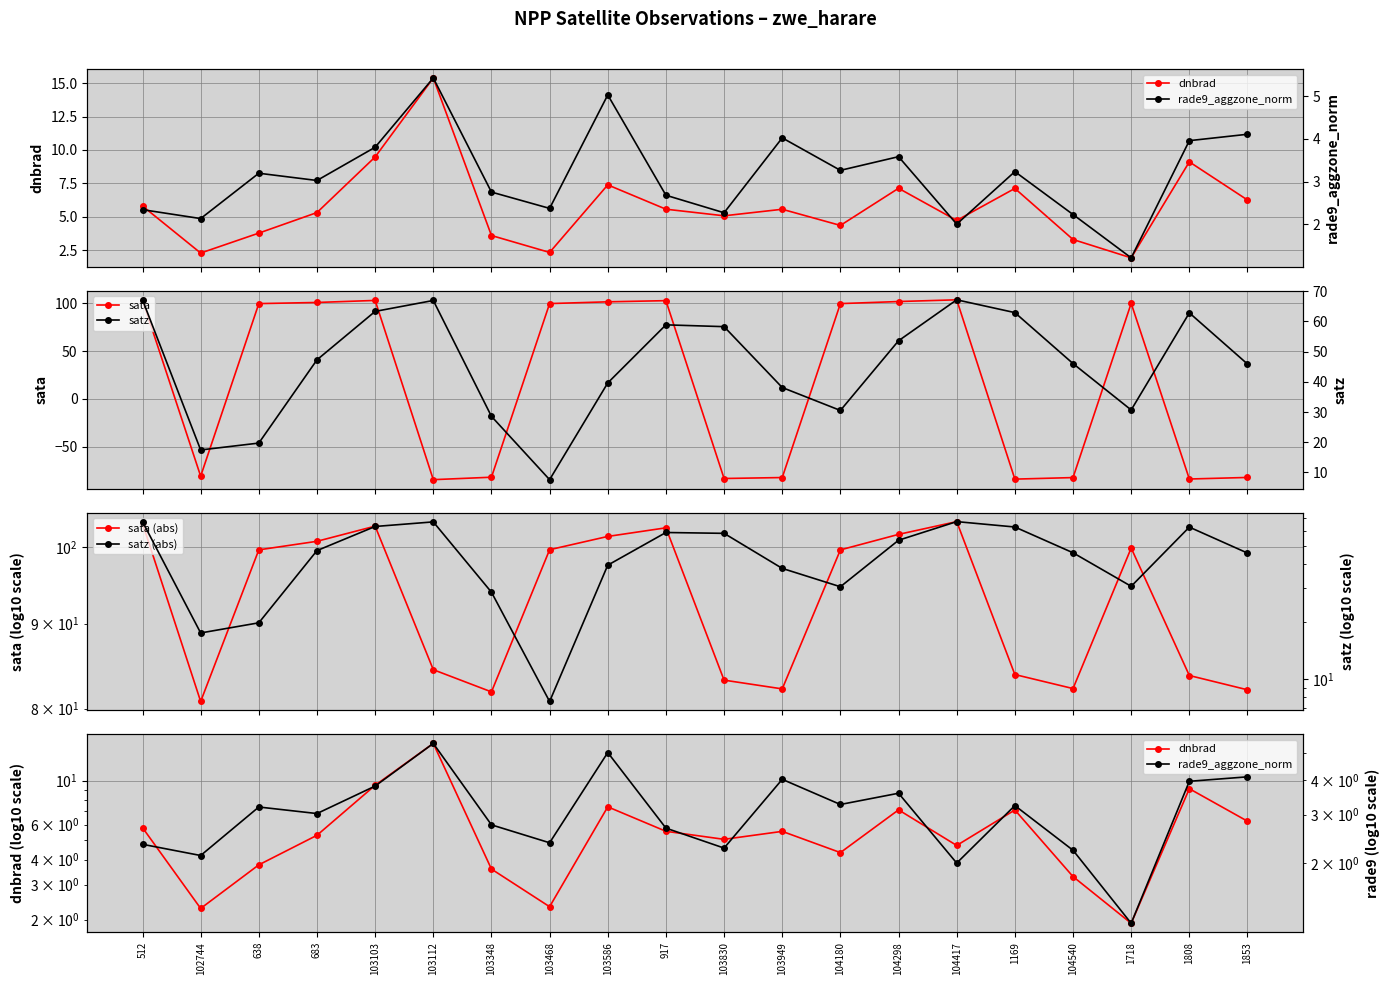

At which label does satz reach its minimum?

103468